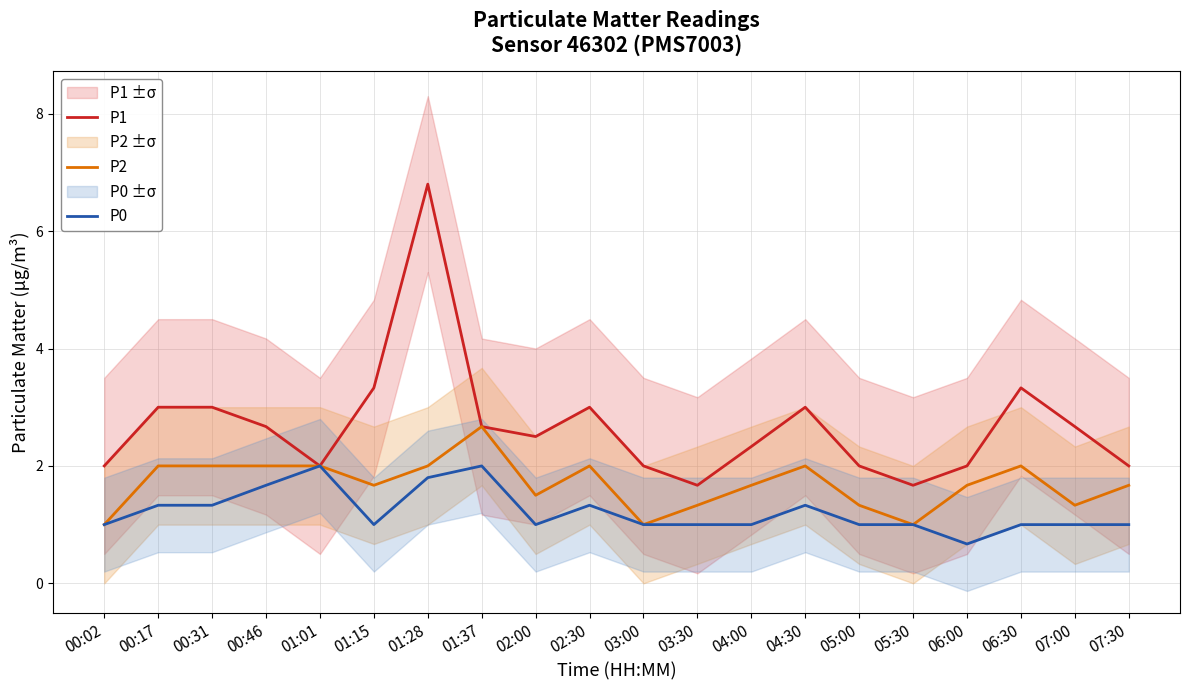

At which category does the chart reach its minimum across all series?

06:00